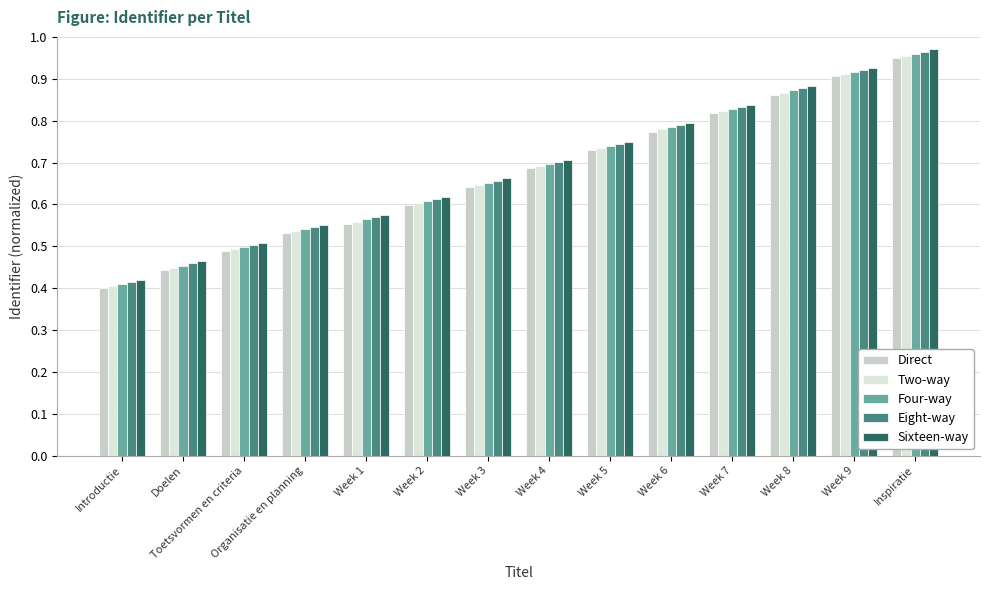

The Eight-way series shows 0.9 at Toetsvormen en criteria. True or false?

False